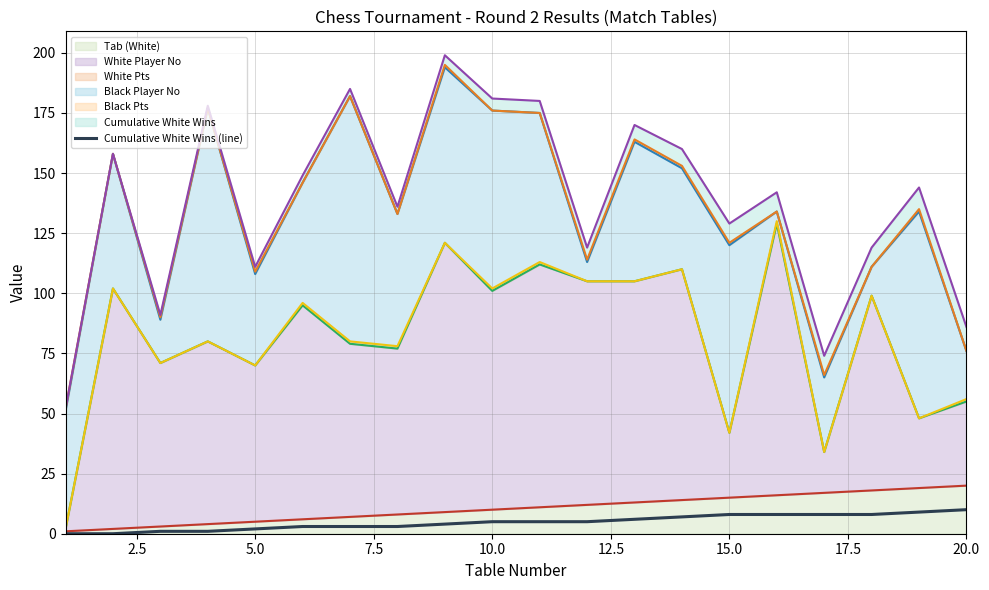

Reading left to right, extract all data points from this chart.

0	0	1	1	2	3	3	3	4	5	5	5	6	7	8	8	8	8	9	10